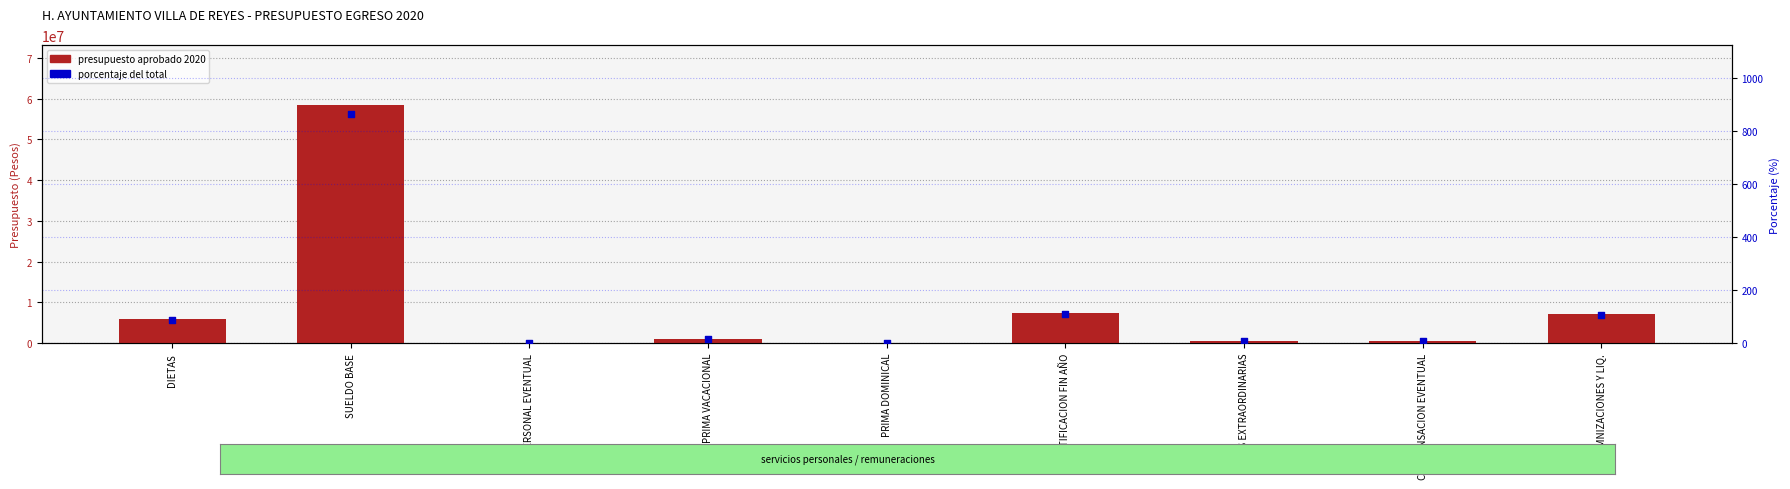

Which series reaches the maximum Y coordinate?

presupuesto aprobado 2020